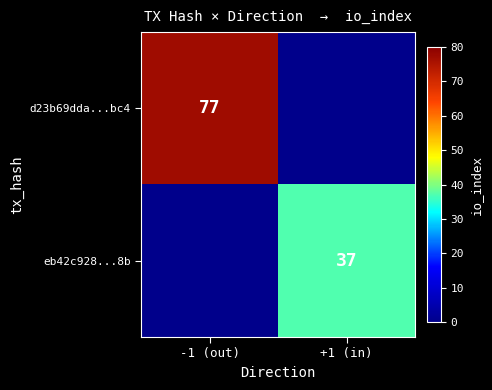

Is the value of d23b69dda...bc4 at -1 (out) greater than the value of eb42c928...8b at +1 (in)?

Yes